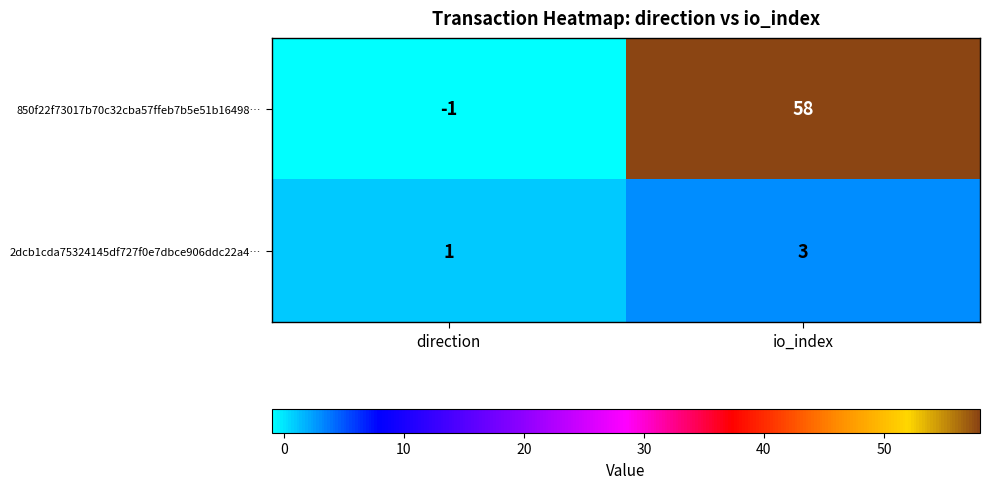

Which series has the widest spread of values?

850f22f73017b70c32cba57ffeb7b5e51b16498…